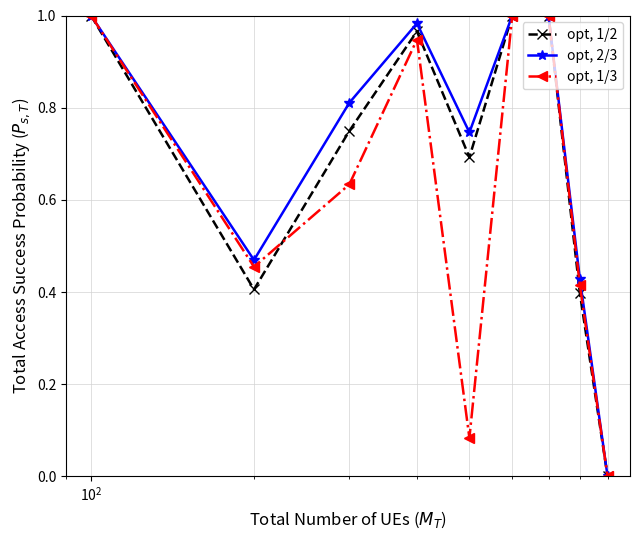

What is the sum of all opt, 1/3 values?

5.5